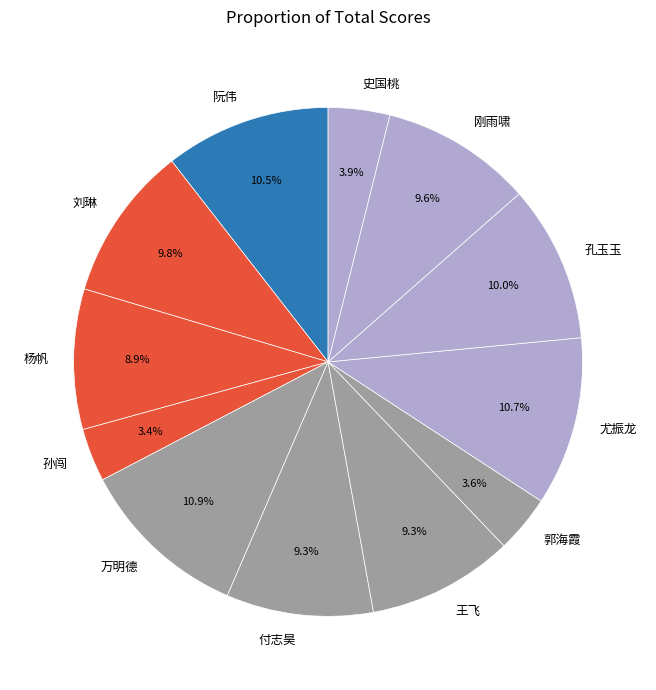

To the nearest percent, what percentage of the pie is 杨帆?

9%